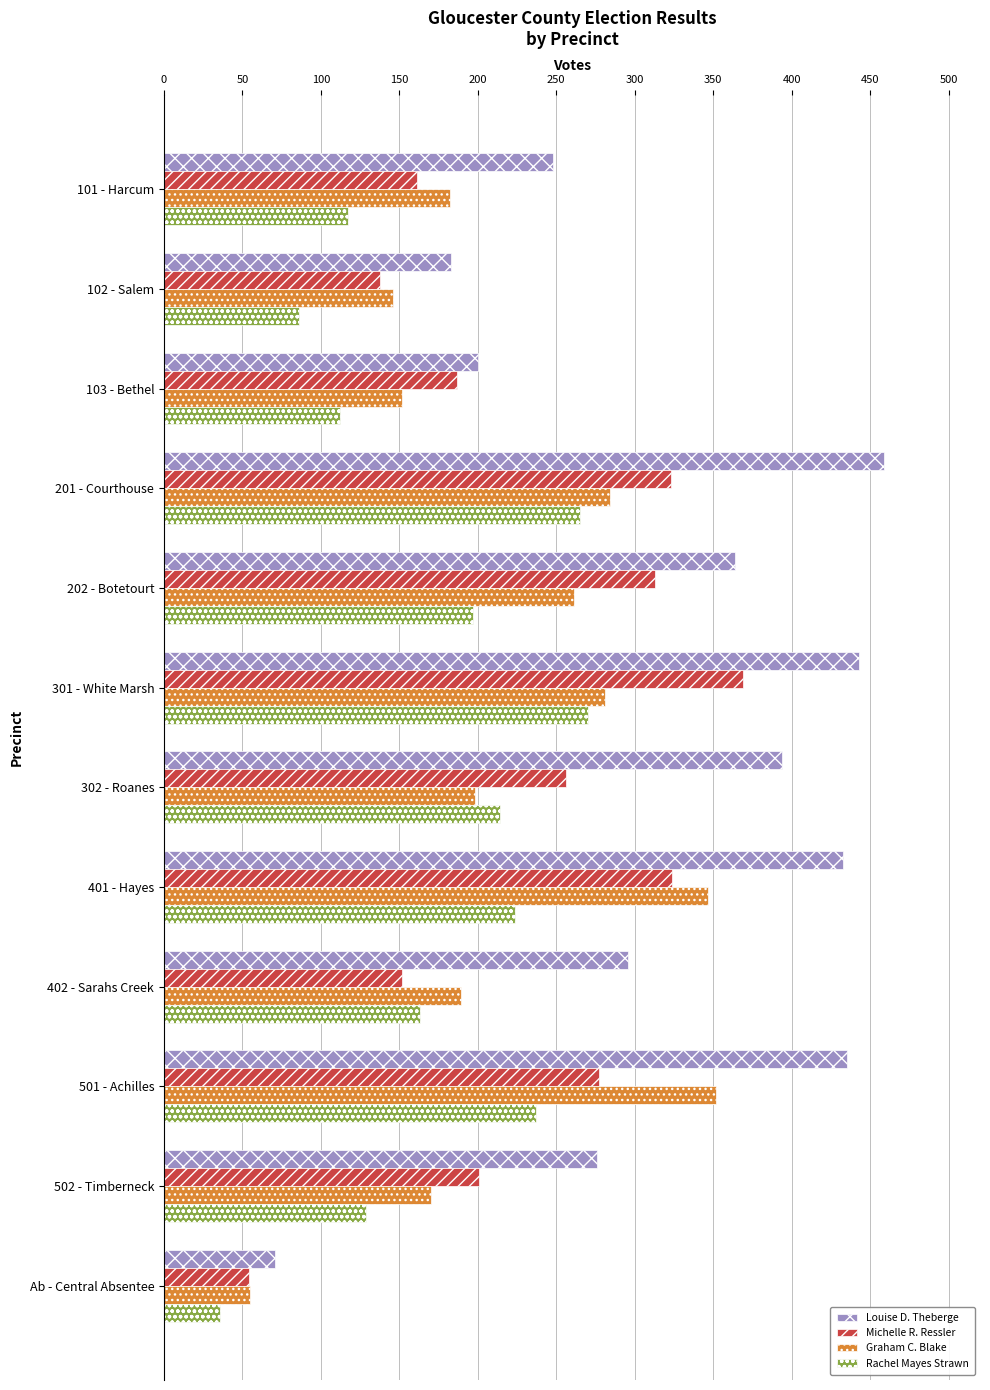

Which series changed the most between 201 - Courthouse and 202 - Botetourt?

Louise D. Theberge